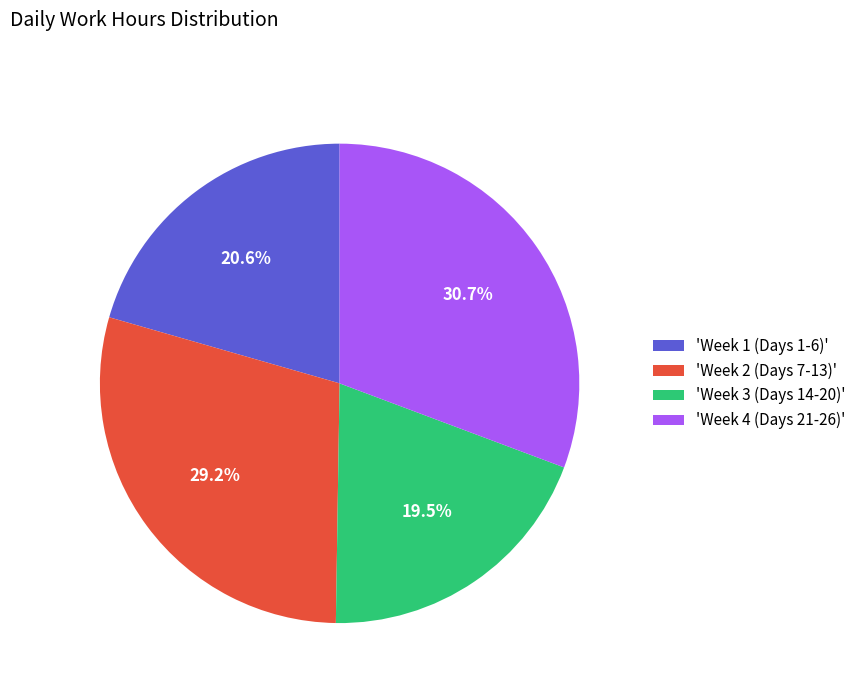

How many segments does this pie chart have?

4